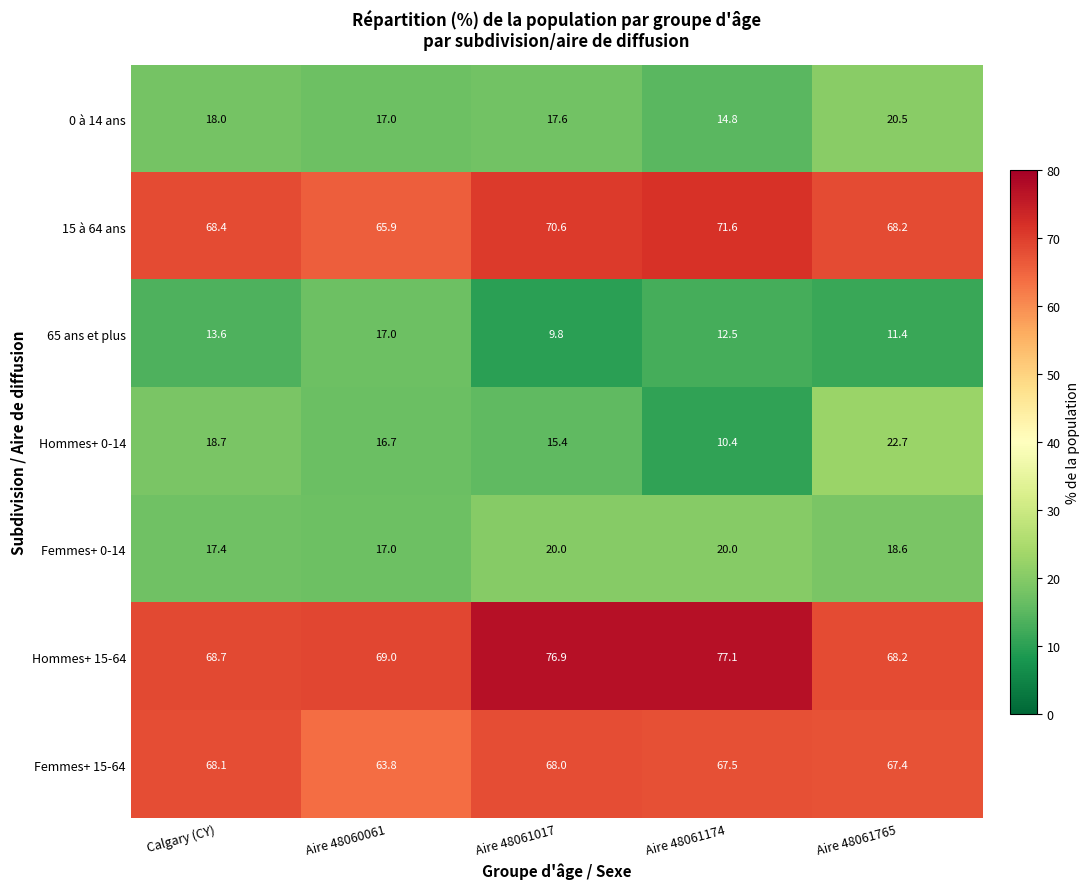

What is the difference between the 15 à 64 ans values at Aire 48061017 and Aire 48061765?

2.4